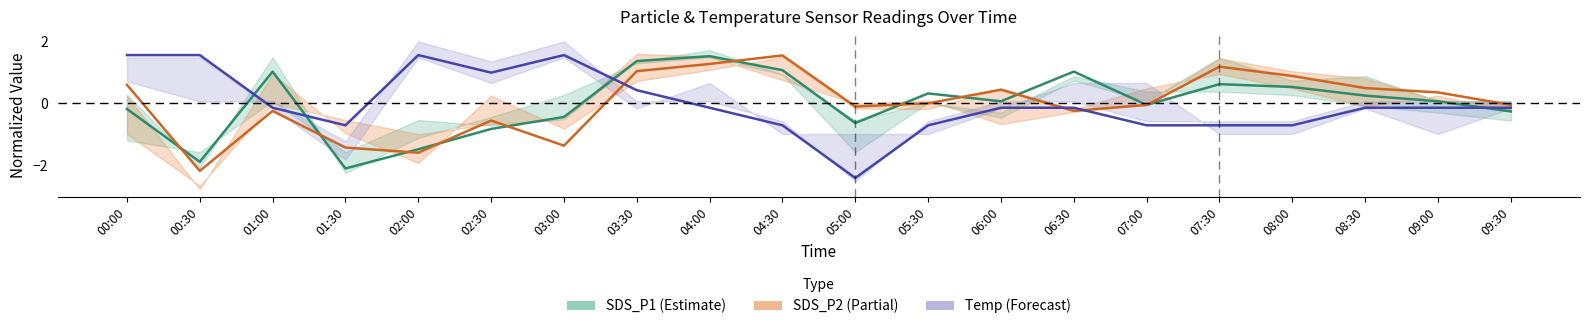

At which category does SDS_P2 line reach its first local valley?

00:30